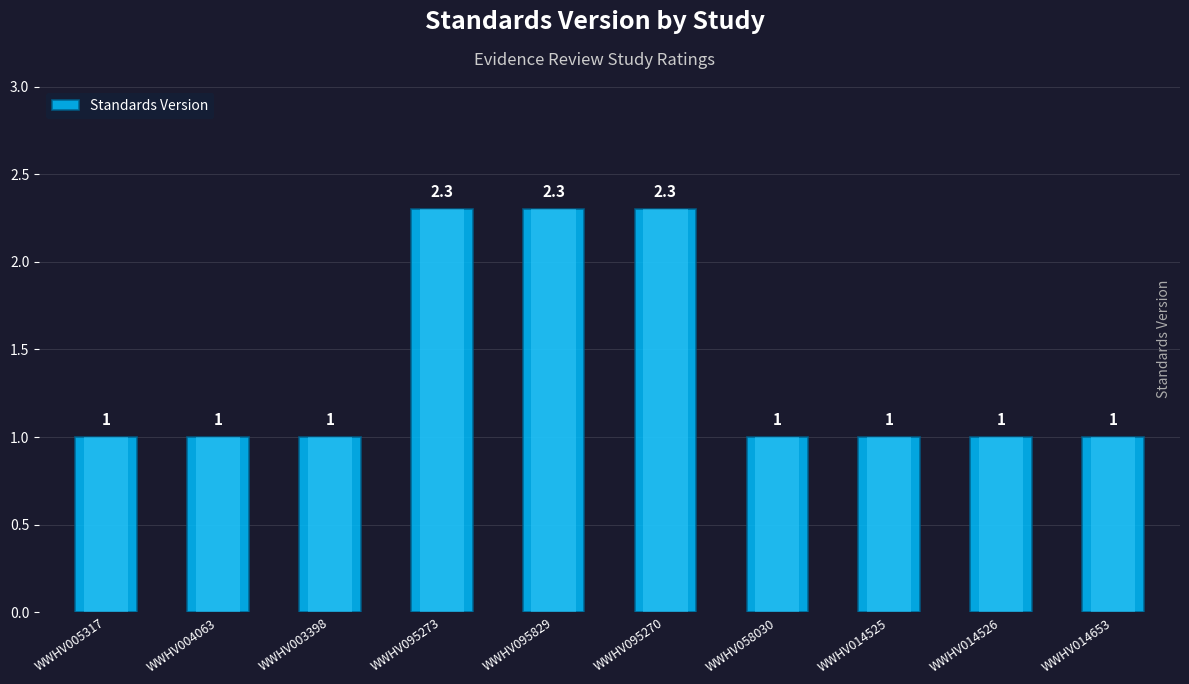

How many values are between 1 and 2?

7